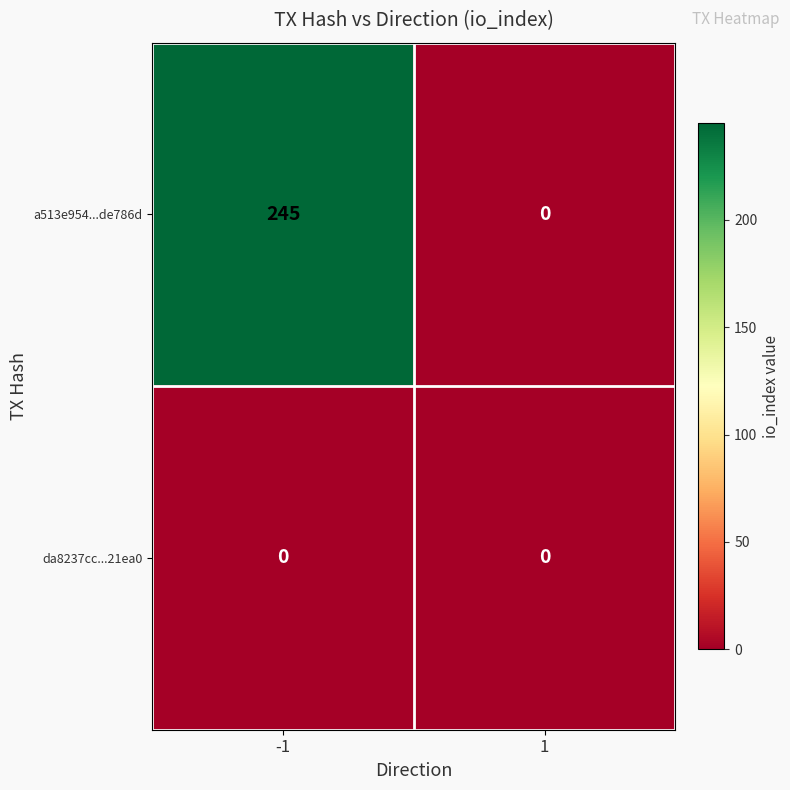

Which series changed the most between -1 and 1?

a513e954...de786d